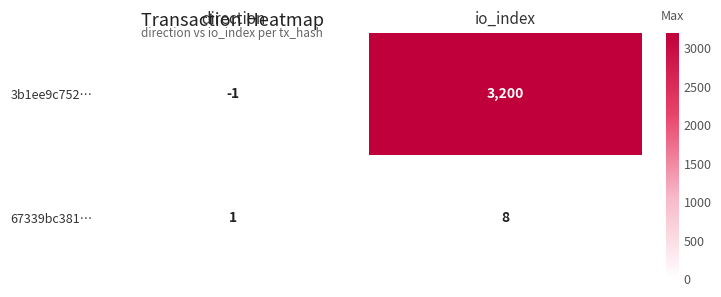

How many values in the 67339bc381… series are below 8?

1